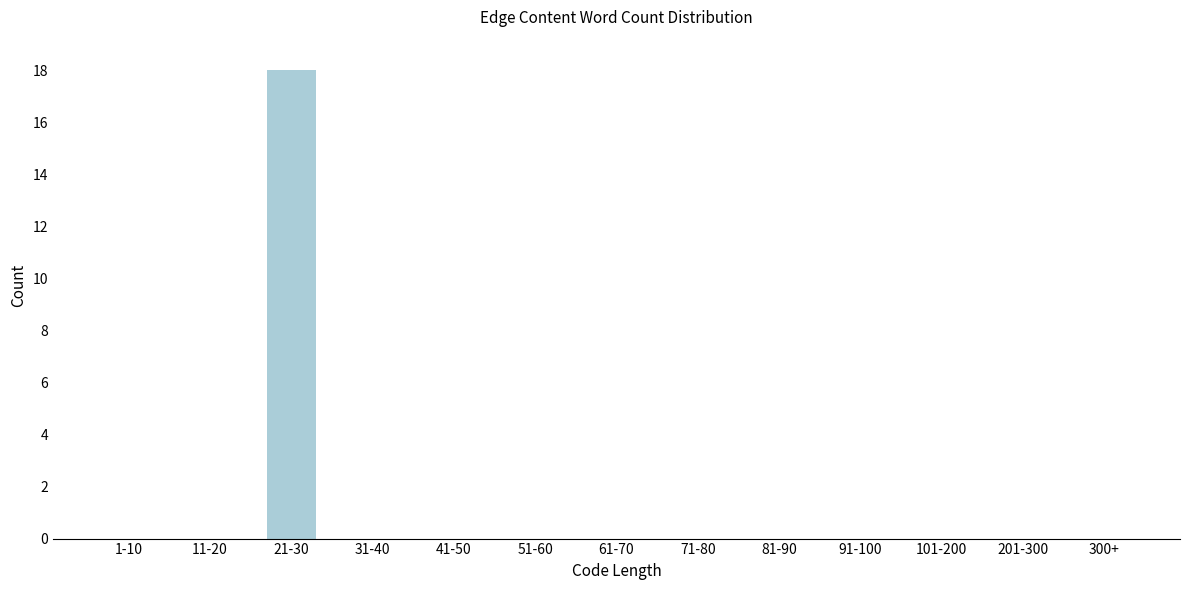

Reading left to right, what are all the values shown in this chart?

1-10=0	11-20=0	21-30=18	31-40=0	41-50=0	51-60=0	61-70=0	71-80=0	81-90=0	91-100=0	101-200=0	201-300=0	300+=0